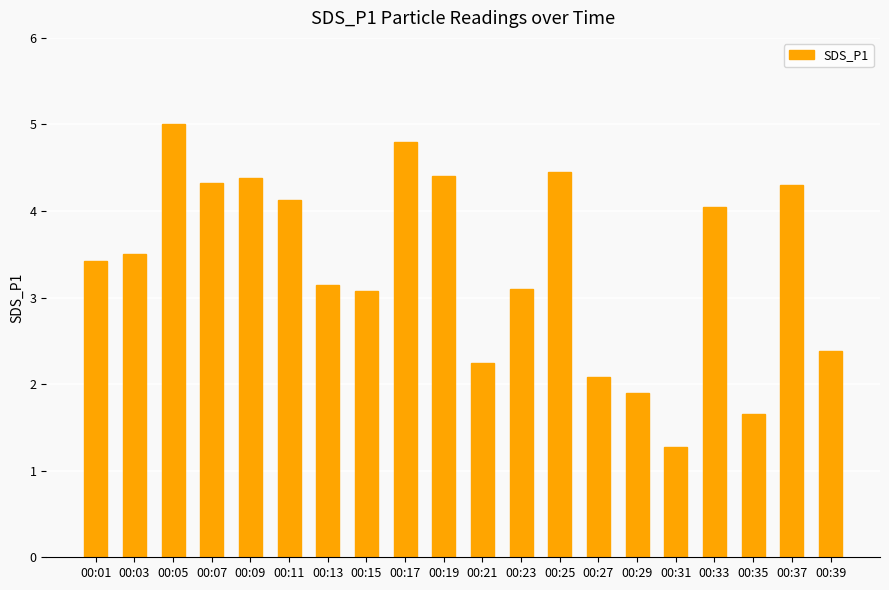

Between 00:29 and 00:37, which is larger?

00:37